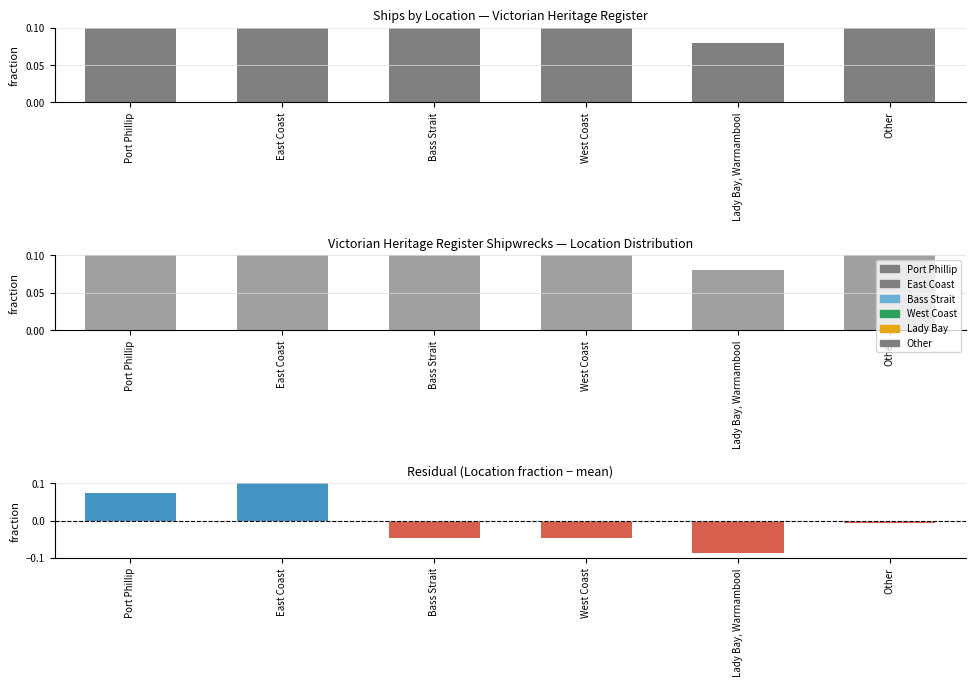

Count the number of data series in this chart.

3